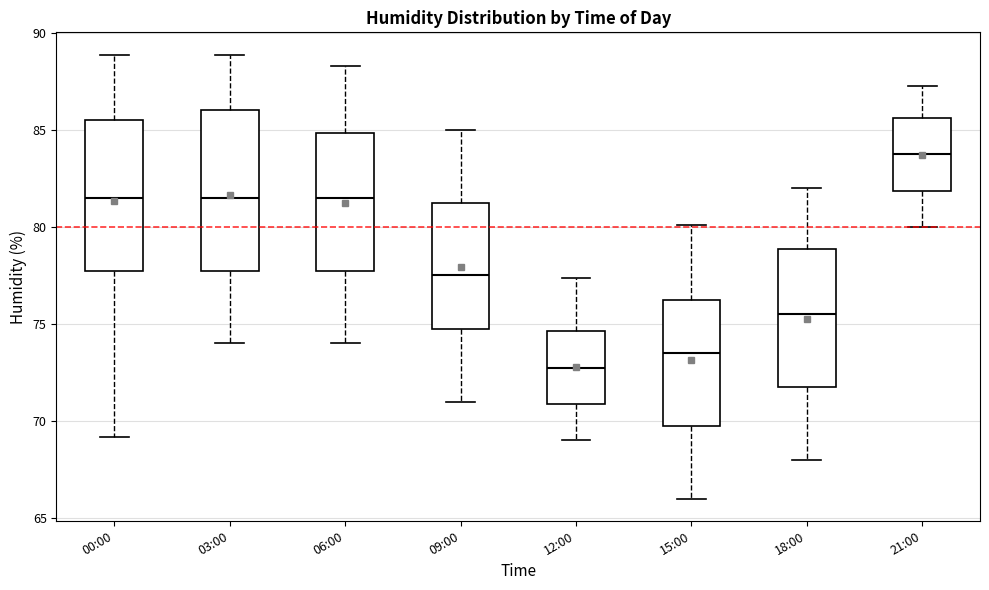

Where does the upper whisker of the box for 12:00 end on the y-axis? The values are not printed on the chart, so give them approximately, as read against the axis.

77.5